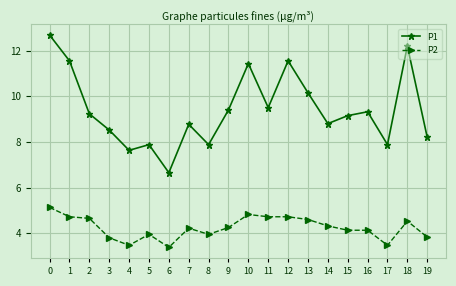

True or false: P2 and P1 cross at least once.

False